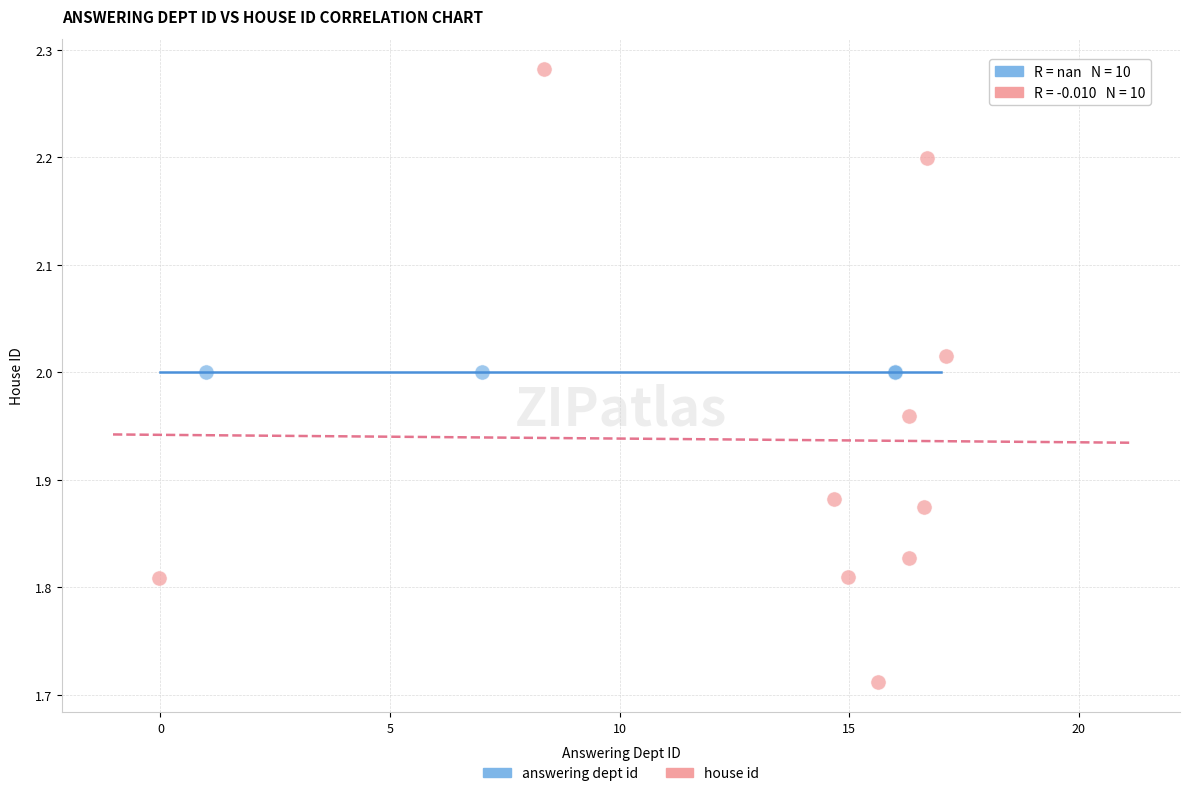

Which series contains the lowest Y value?

house id